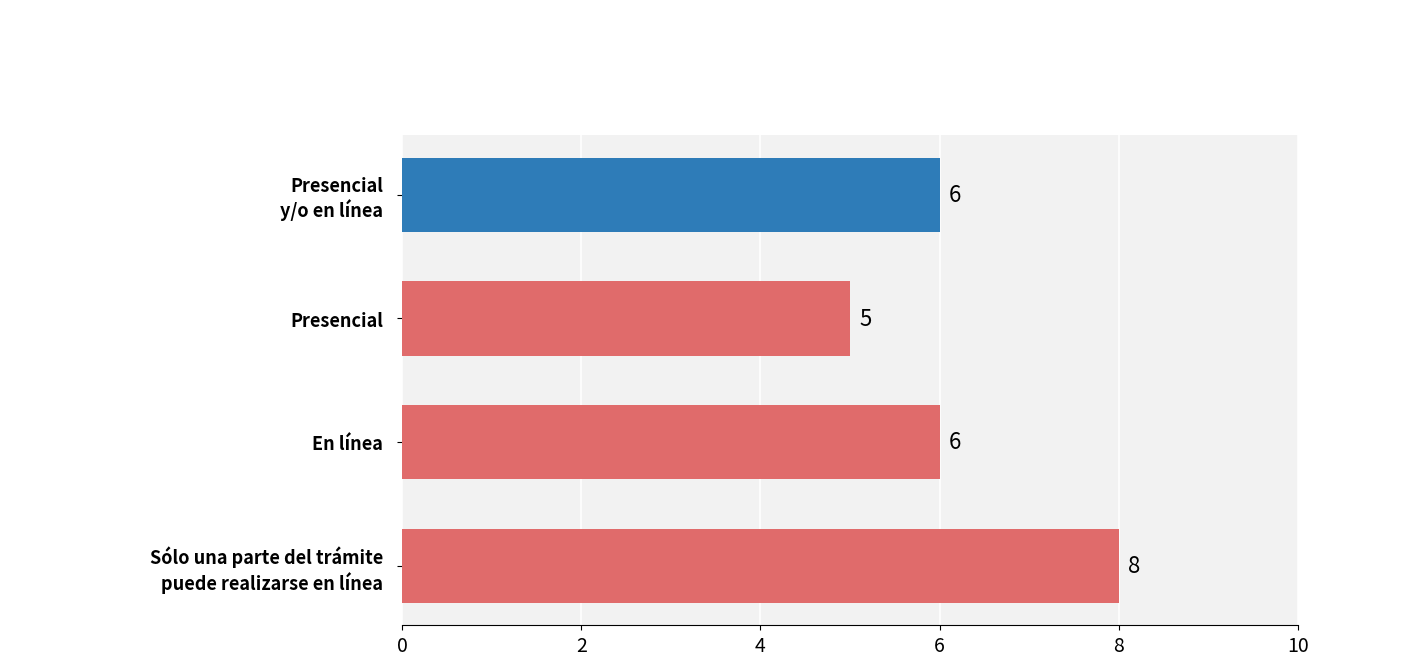

Which category has the highest value across all series?

Sólo una parte del trámite
puede realizarse en línea